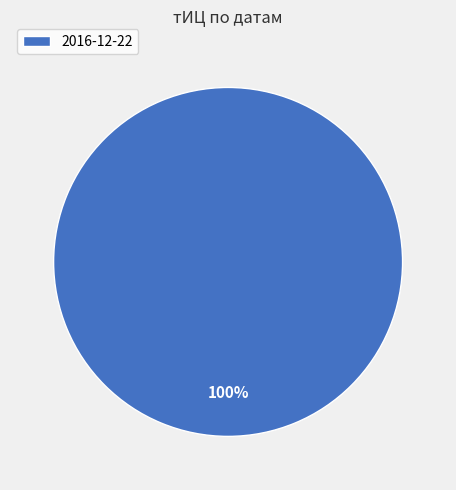

Rank the categories by value from highest to lowest.

2016-12-22